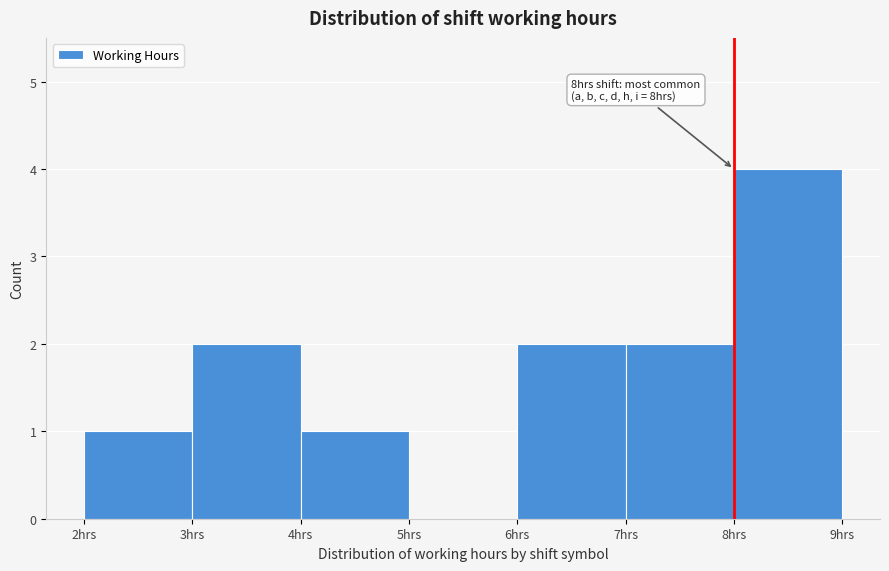

Over which range of the x-axis is the bar tallest?

8 to 9